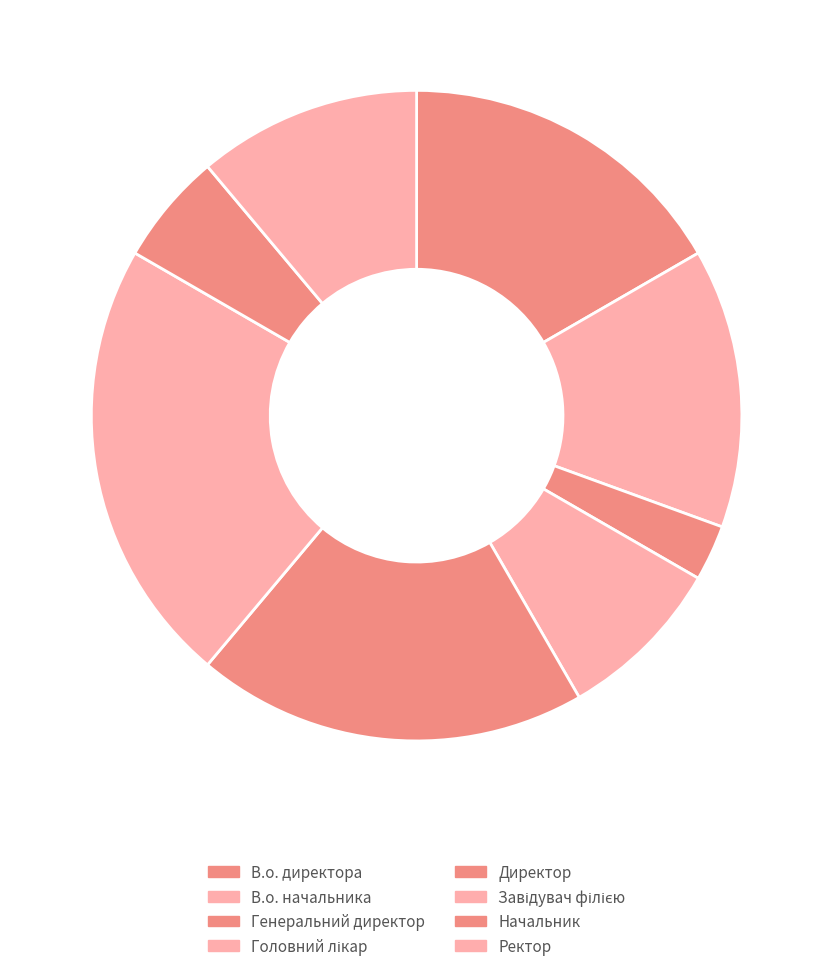

How many slices are in this pie chart?

8